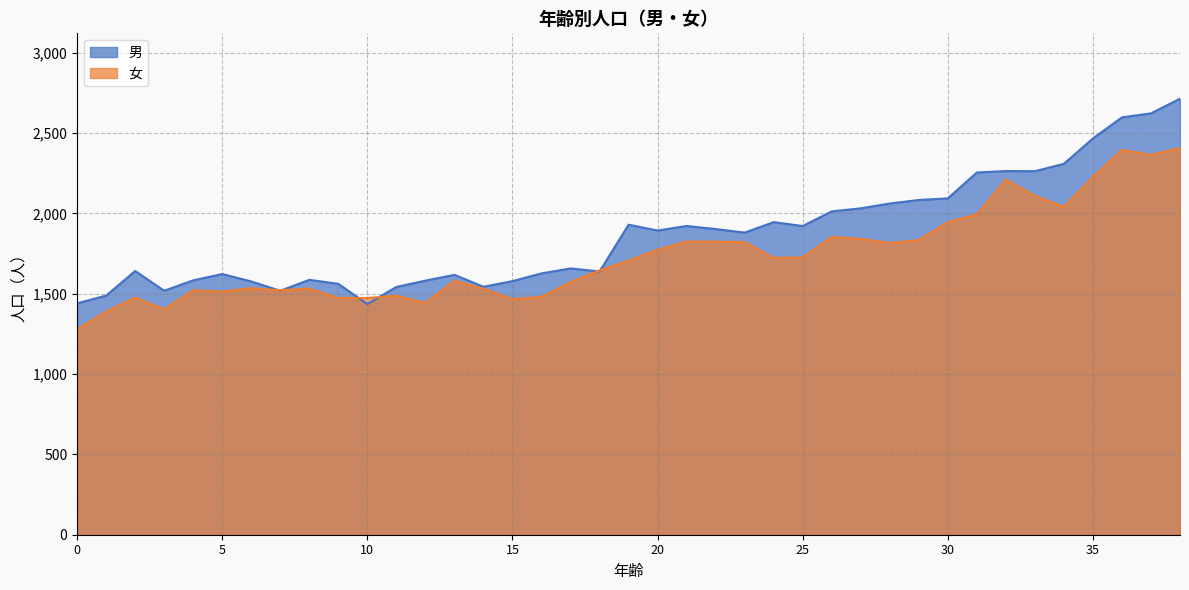

How many lines are shown in the chart?

2